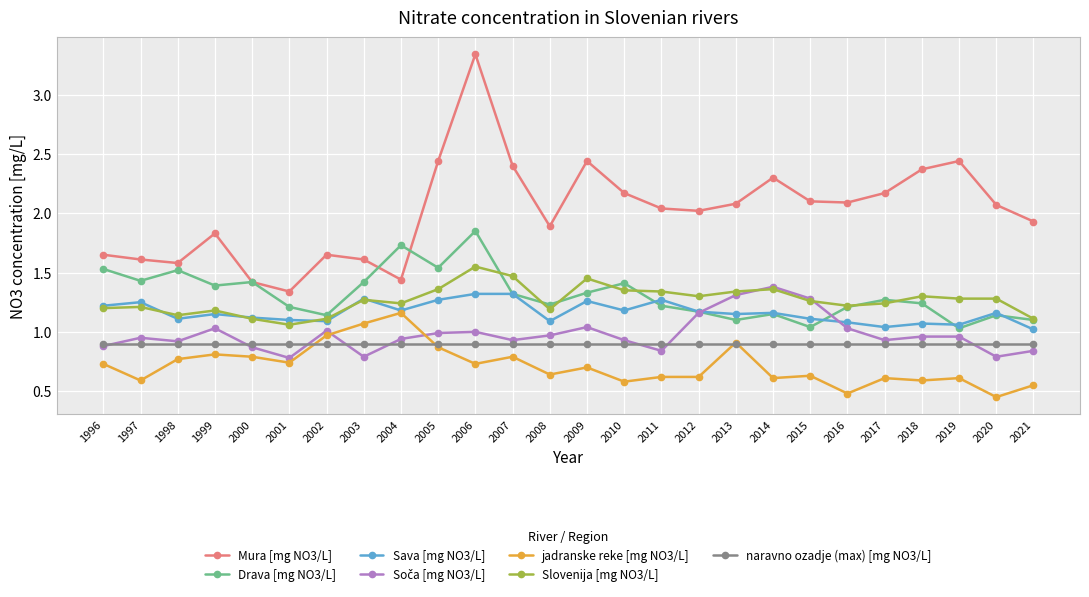

What is the total value across all series at 2008?

7.9